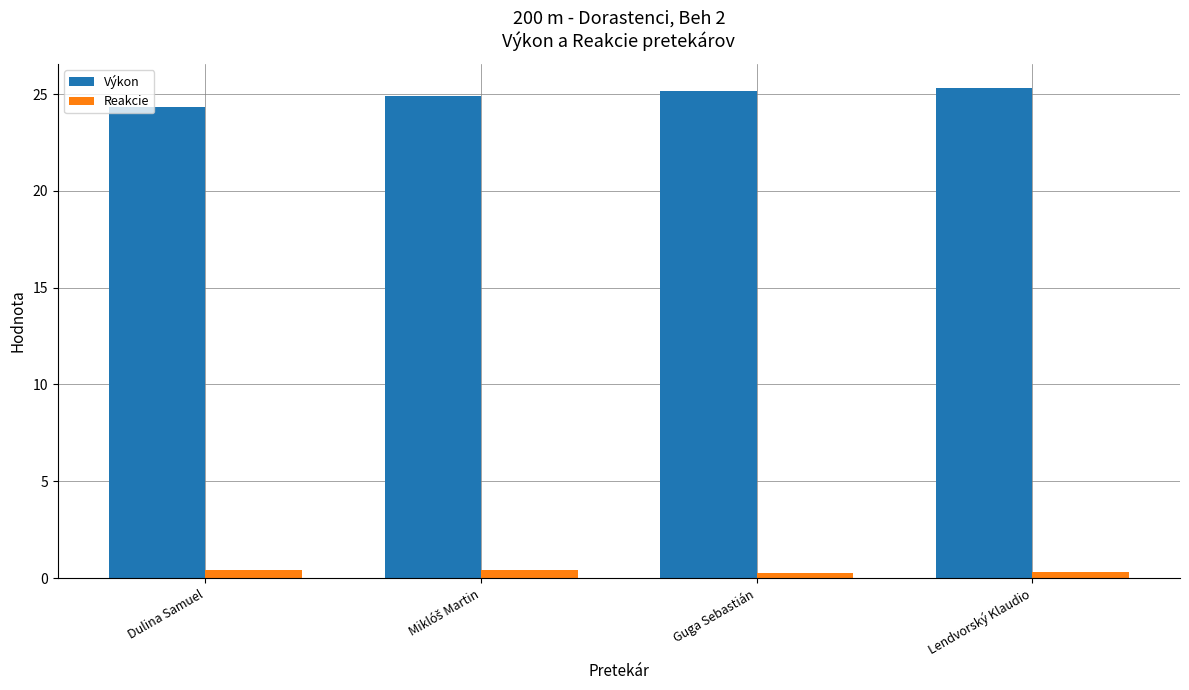

What position from the left is Lendvorský Klaudio?

4